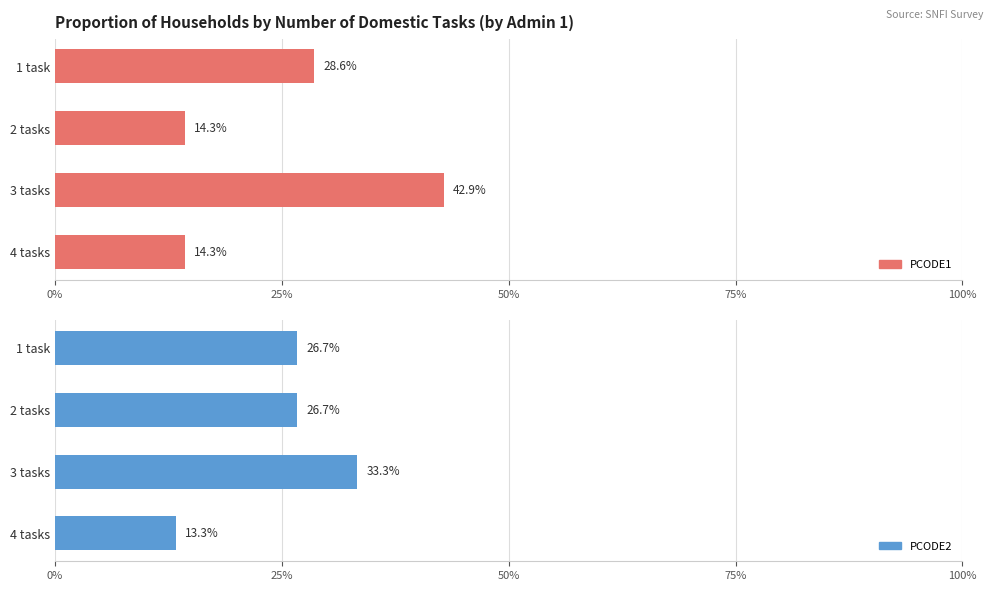

List the series in order of their overall mean, lowest first.

PCODE1, PCODE2